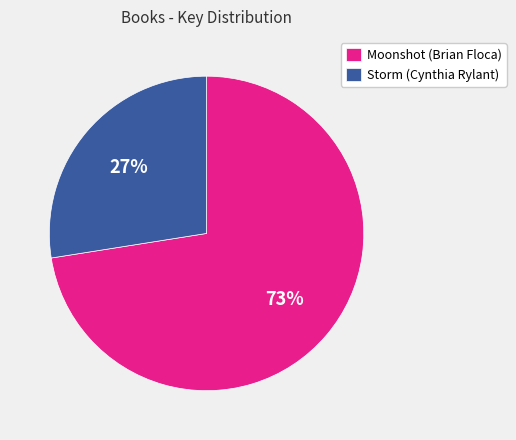

To the nearest percent, what is the average slice percentage?

50%